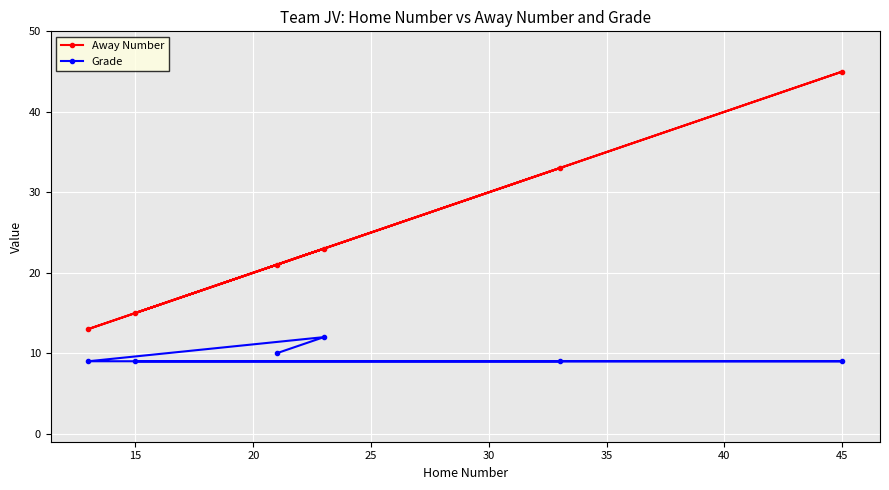

True or false: Away Number and Grade cross at least once.

False